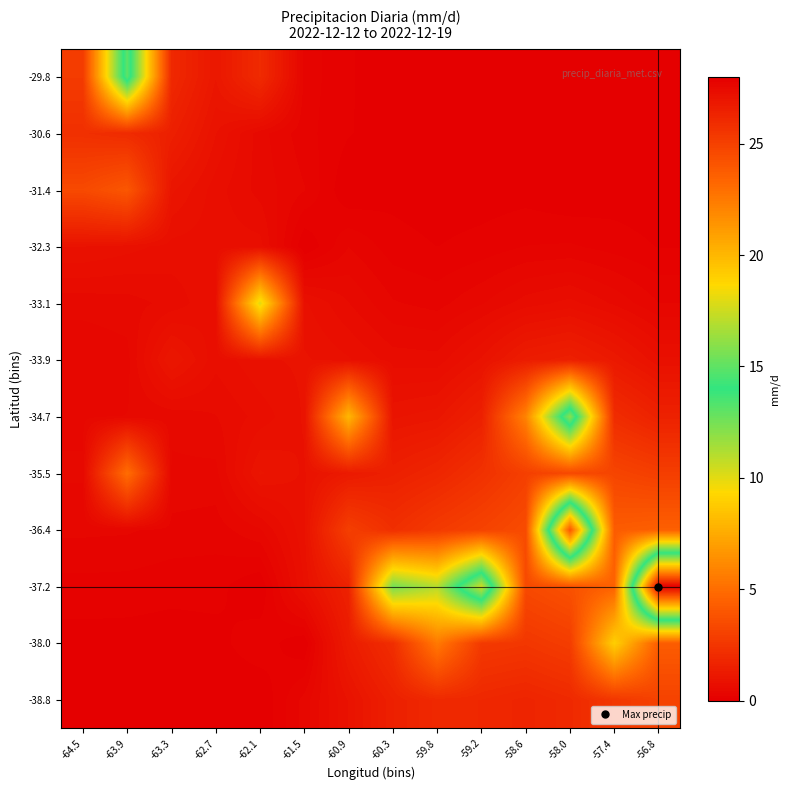

What is the total value across all series at -58.6?

22.2